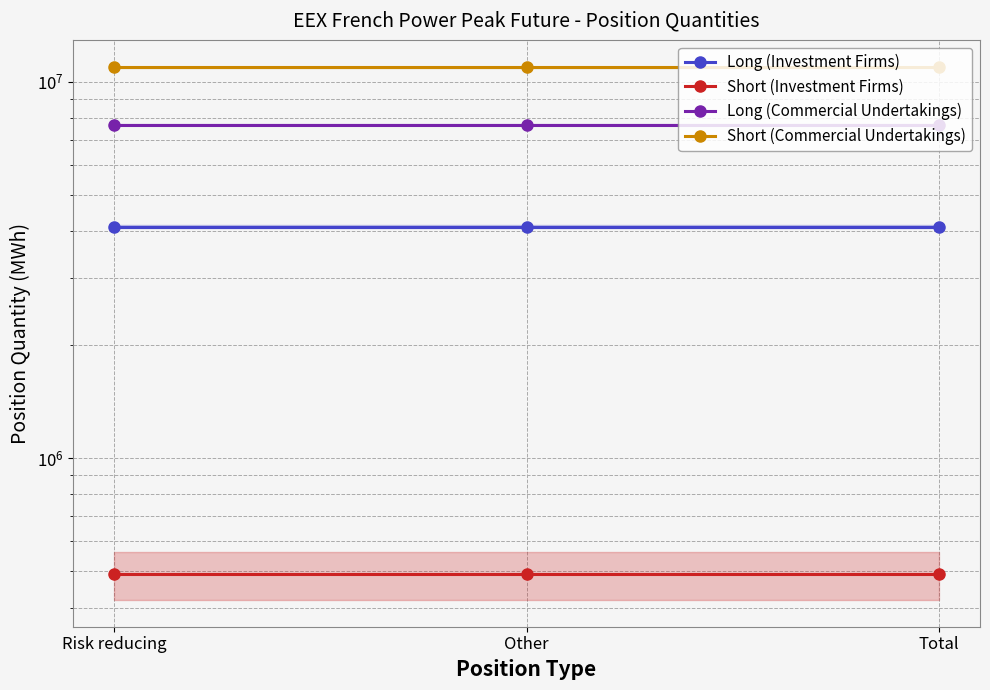

What is the minimum value for Long (Investment Firms)?

4119828